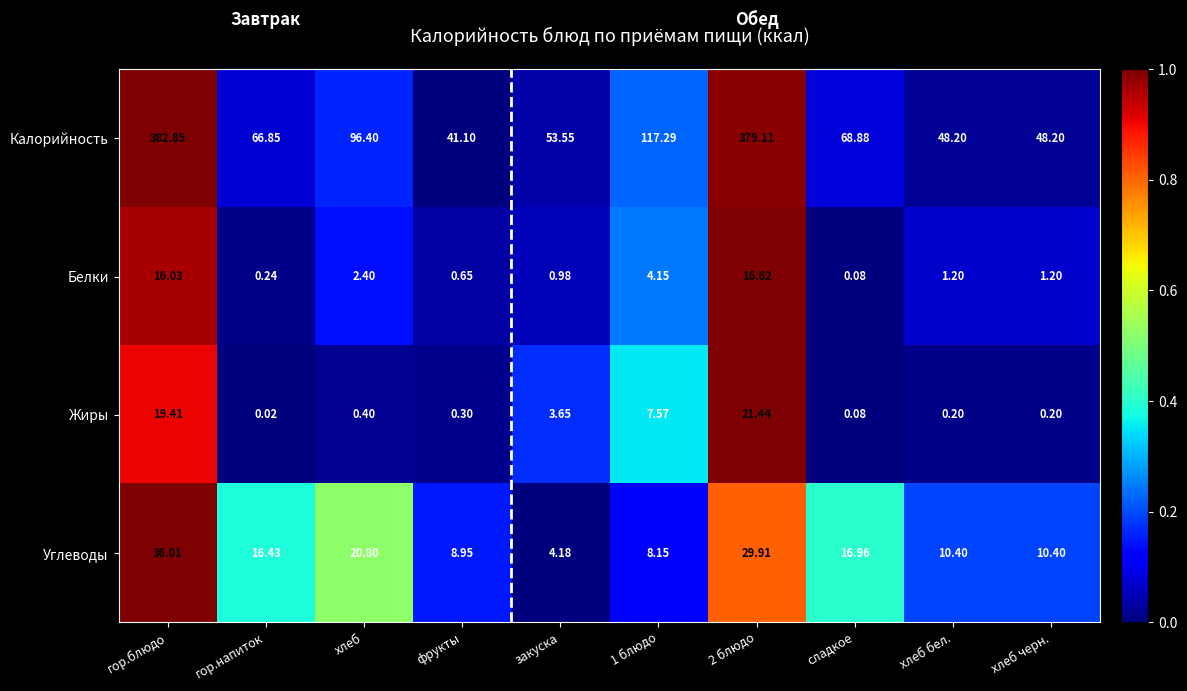

Which series has the largest range (max minus min)?

Калорийность